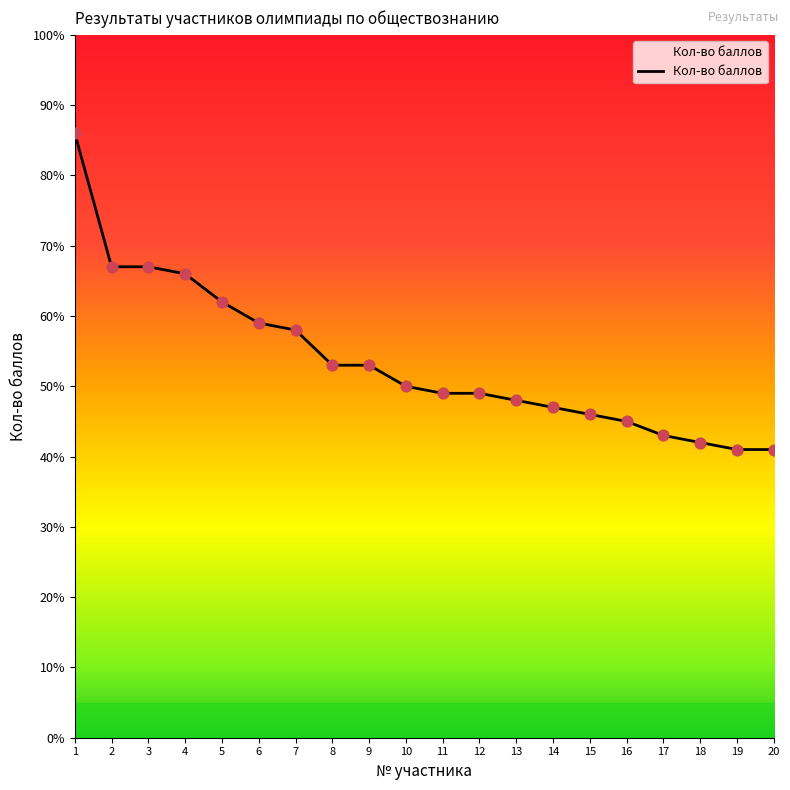

Approximately how many times larger is the value at 2 compared to 5?

1.1